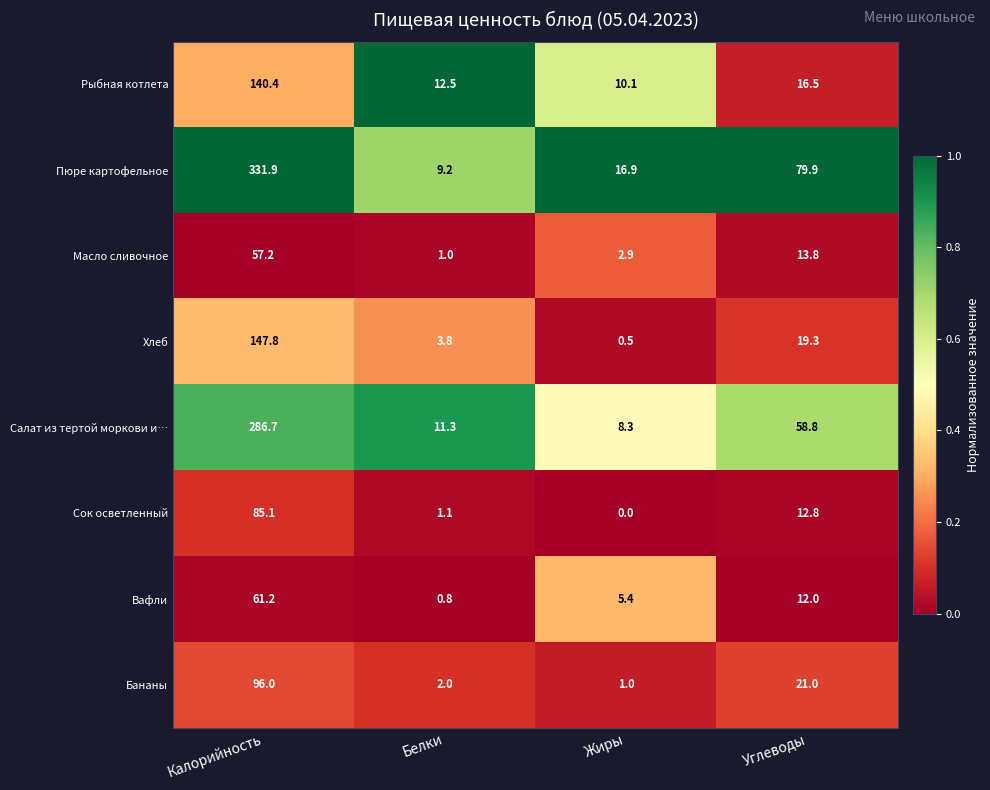

True or false: Пюре картофельное has a value of 2.9 at Белки.

False